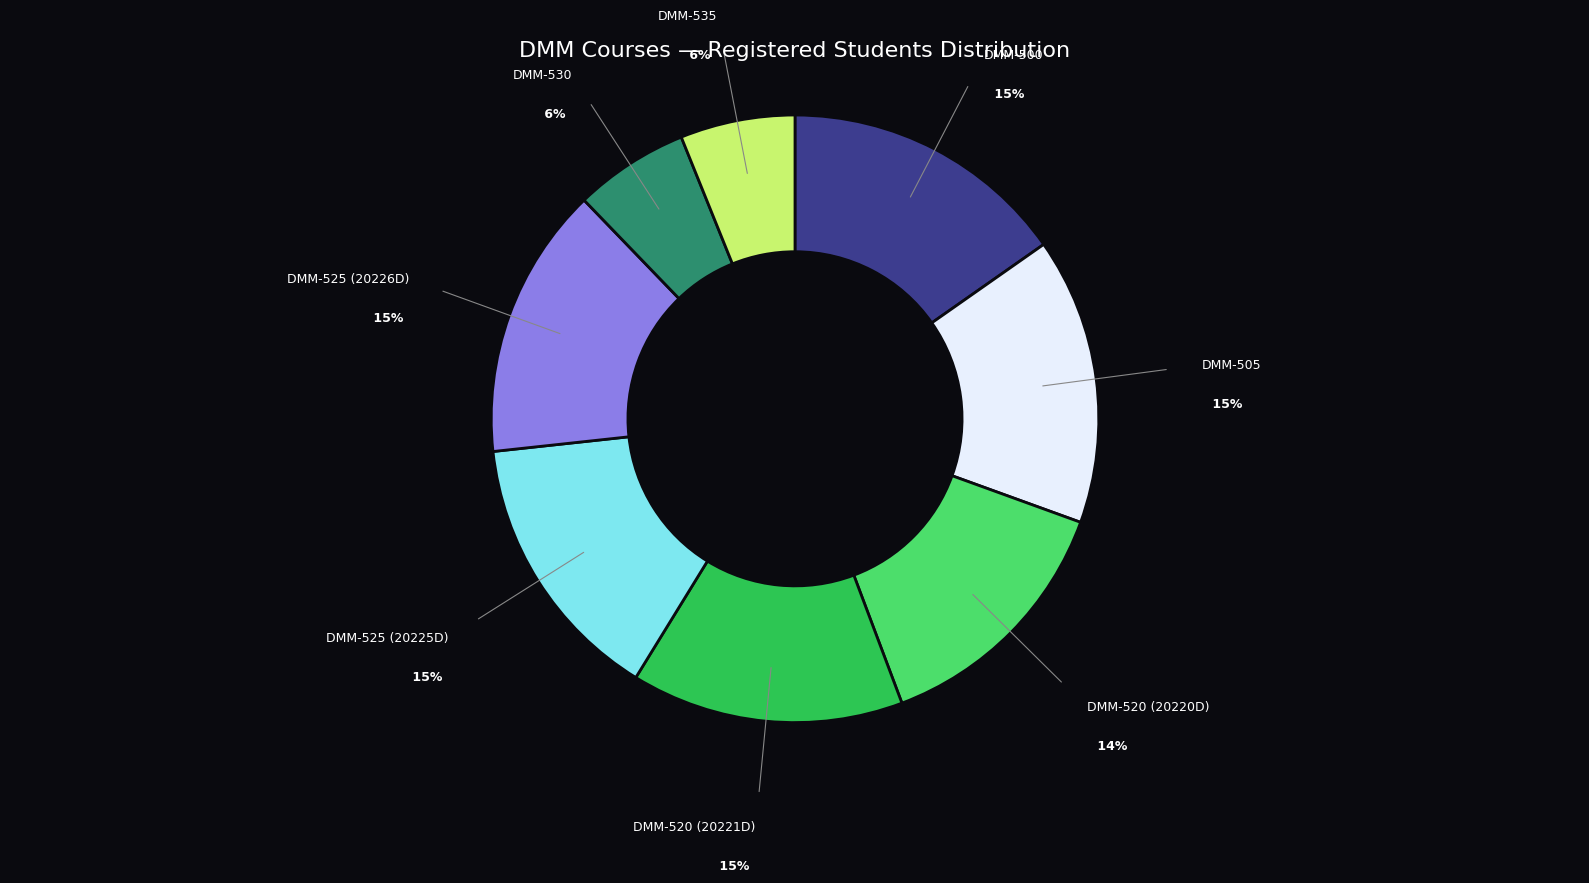

Does DMM-530 account for over 50% of the chart?

No